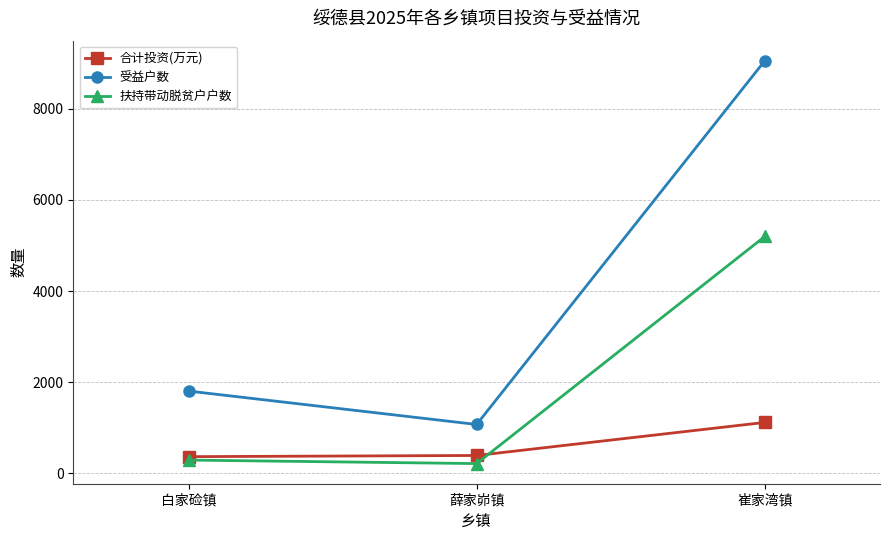

What is the difference between the 受益户数 values at 薛家峁镇 and 白家硷镇?

733.0